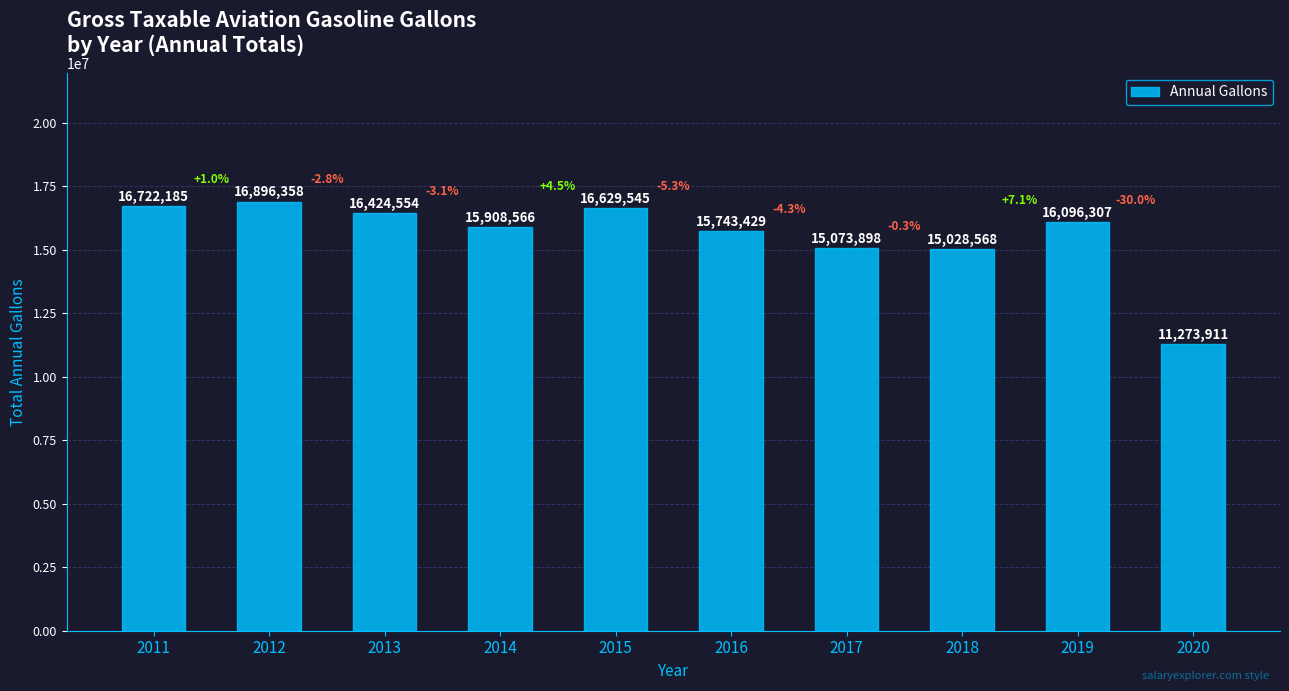

The value at 2018 is 15028568. True or false?

True